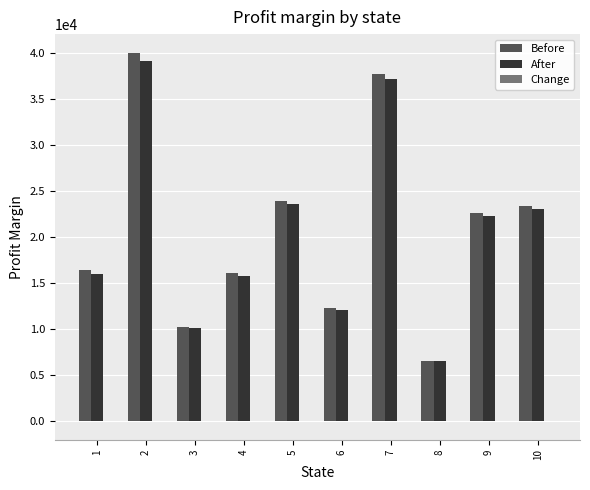

Is it true that After equals 4226.9 at 8?

False